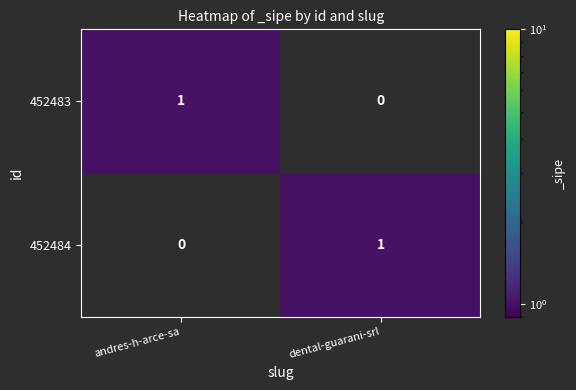

Rank the categories by 452483 value from lowest to highest.

dental-guarani-srl, andres-h-arce-sa